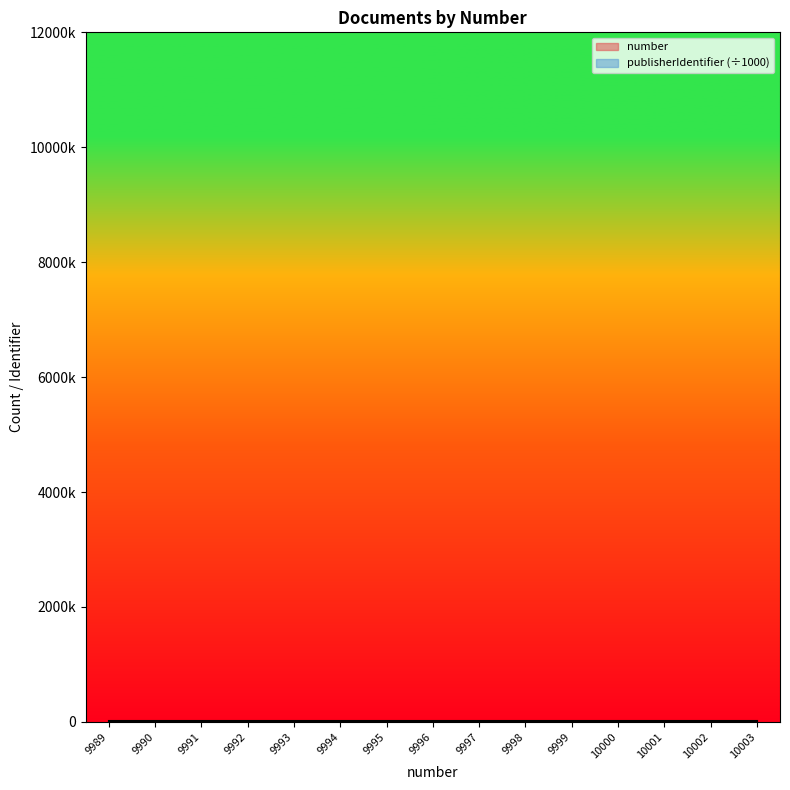

True or false: there are more than 1 points higher than both neighbors.

False